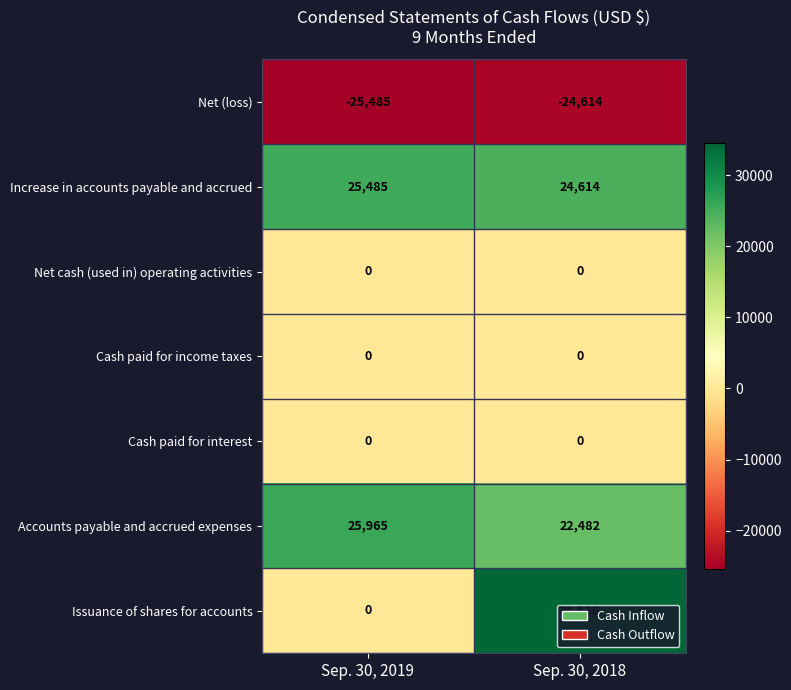

What value does the Increase in accounts payable and accrued series have at Sep. 30, 2018, to the nearest 10?

24610